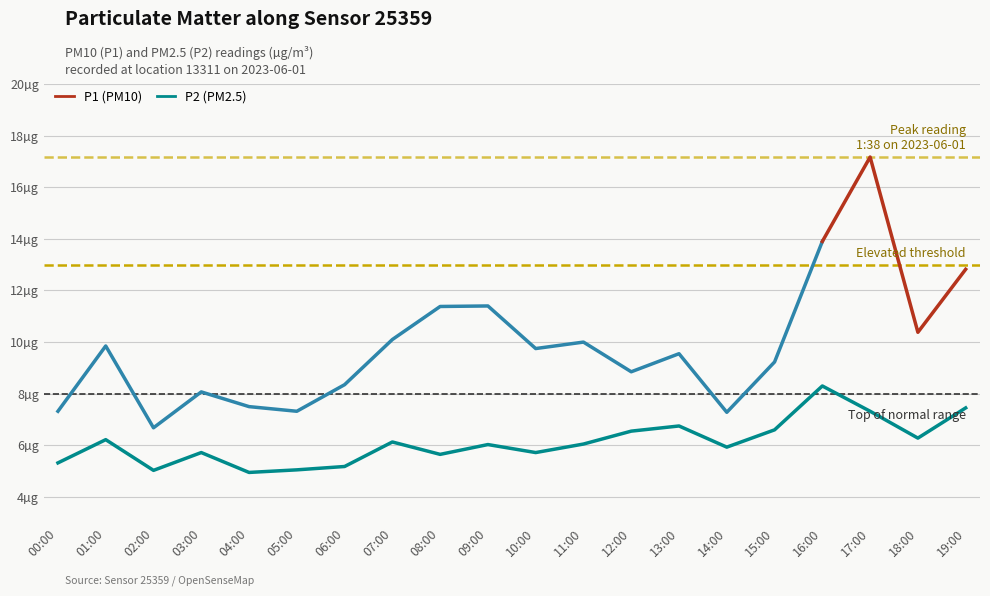

What is the change in value from 01:00 to 12:00?

+0.3